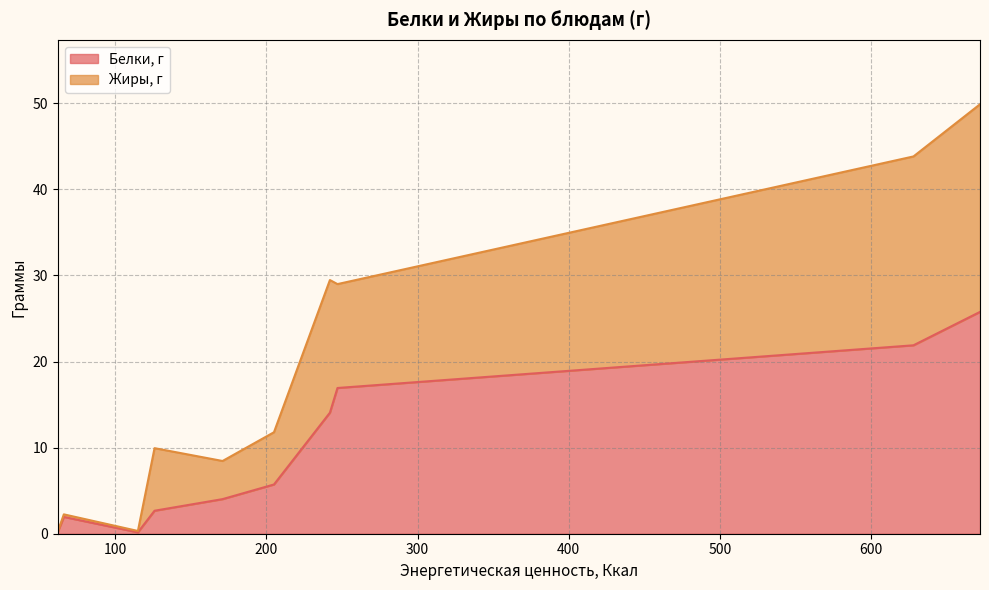

At how many categories does at least one series exceed 18?

2